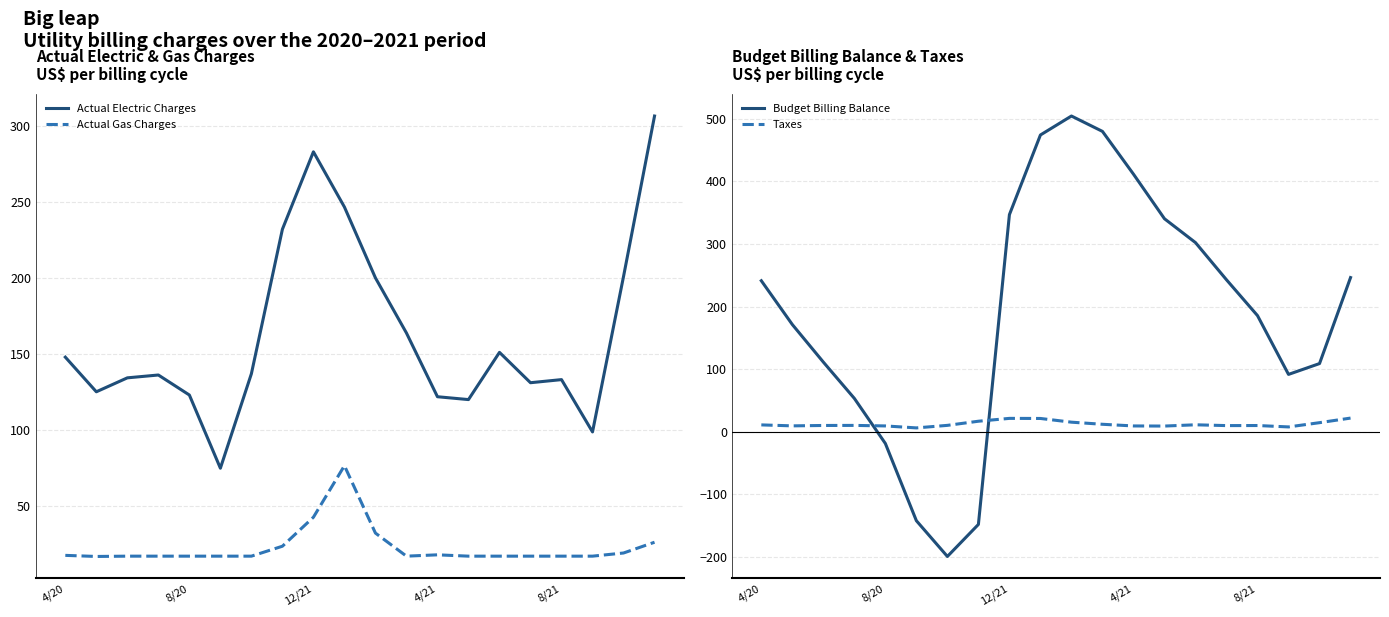

At which category does the chart reach its minimum across all series?

6